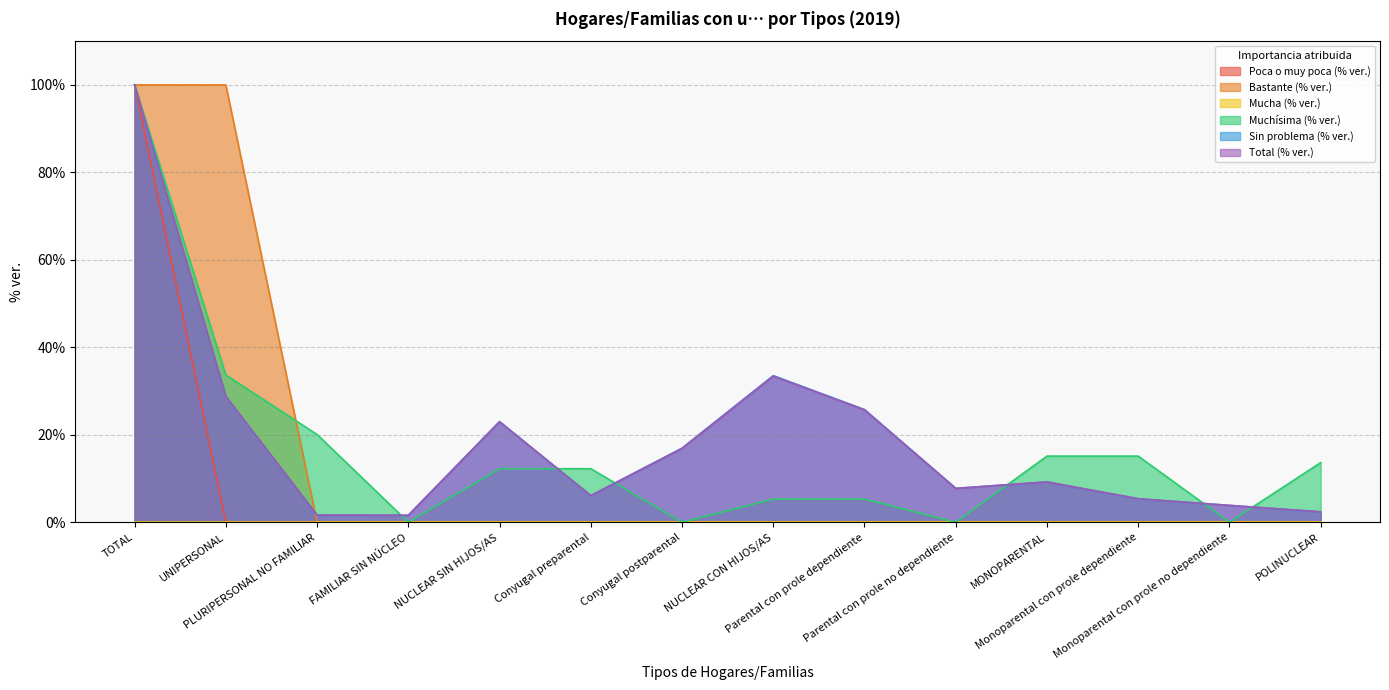

What is the highest value of the Total (% ver.) series?

100.0